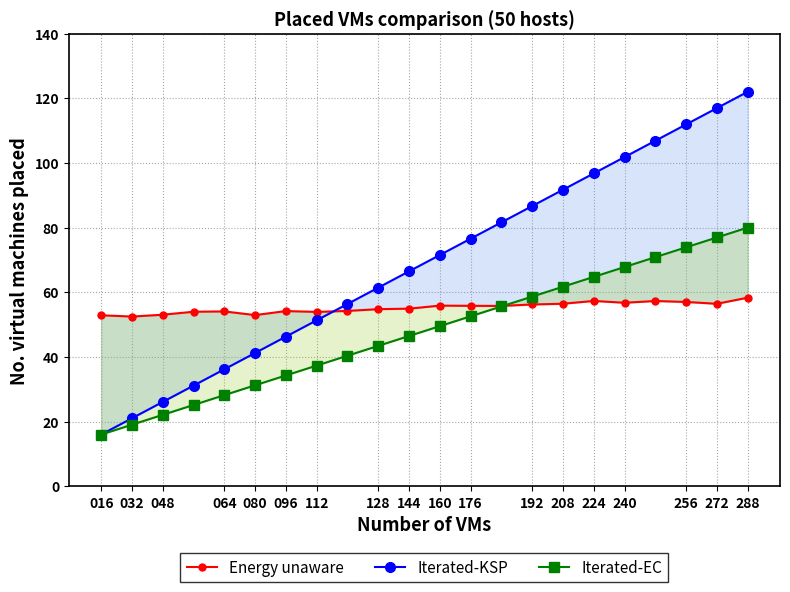

Rank the series at 128 from lowest to highest value.

Iterated-EC, Energy unaware, Iterated-KSP